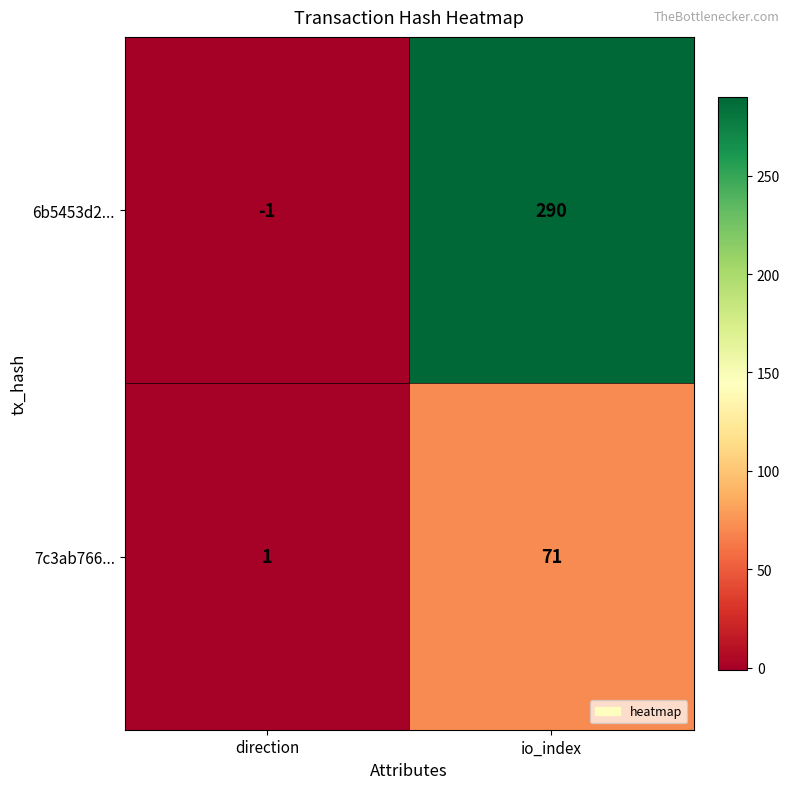

Where is 7c3ab766... nearest to the value 36?

direction